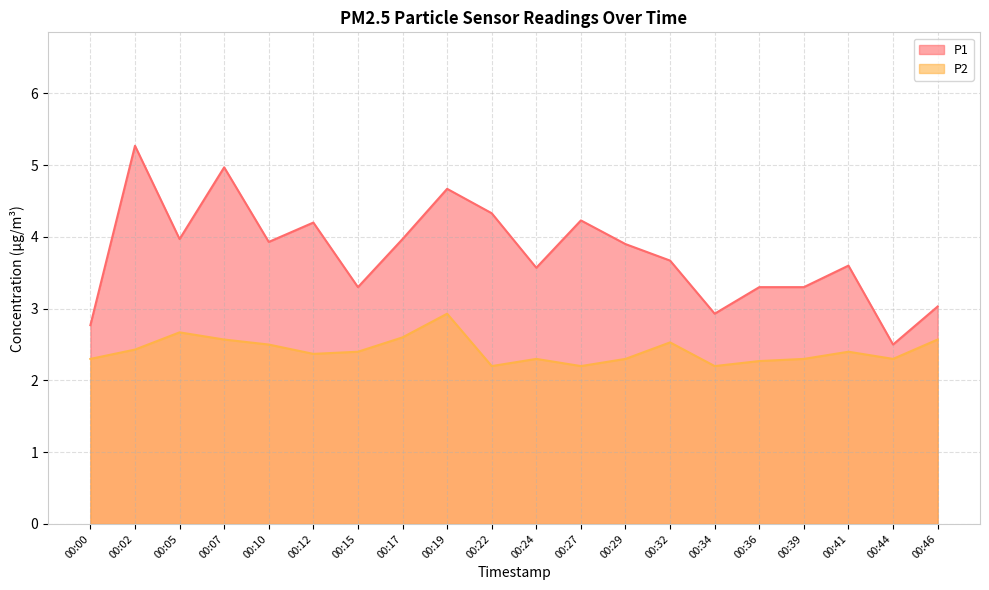

At which label is P2 closest to 2?

00:22